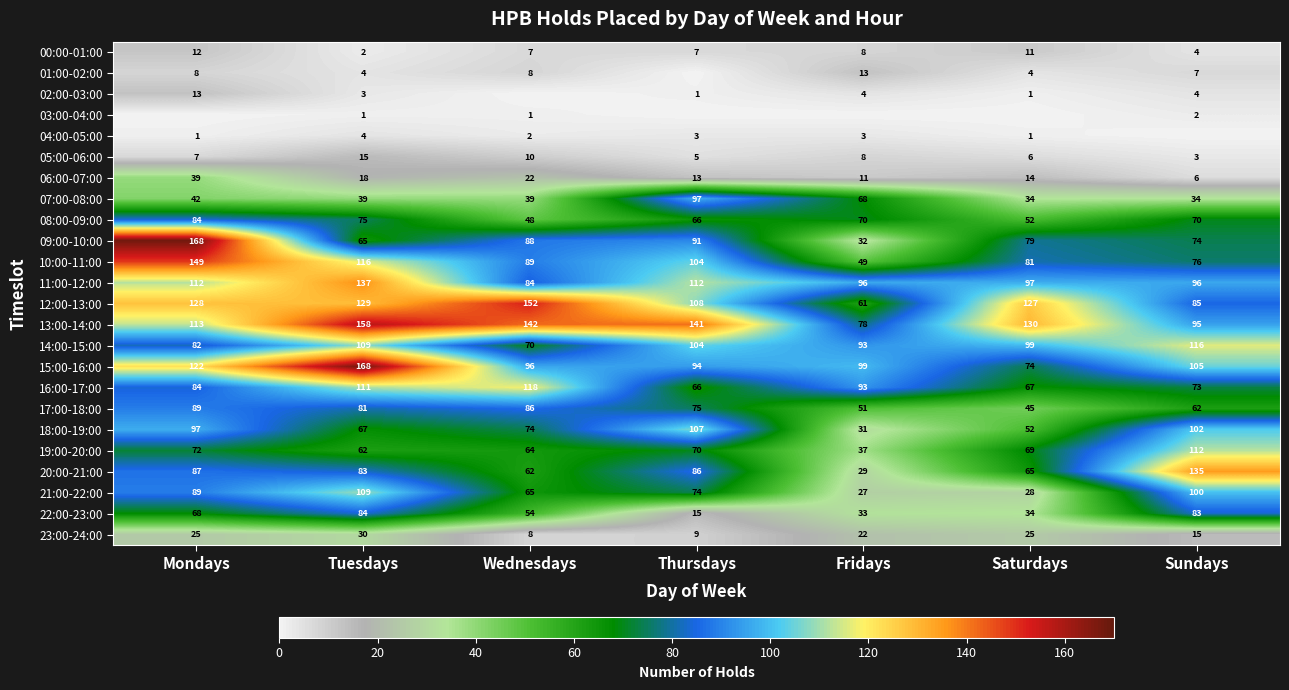

What is the average value of the 13:00-14:00 series?

122